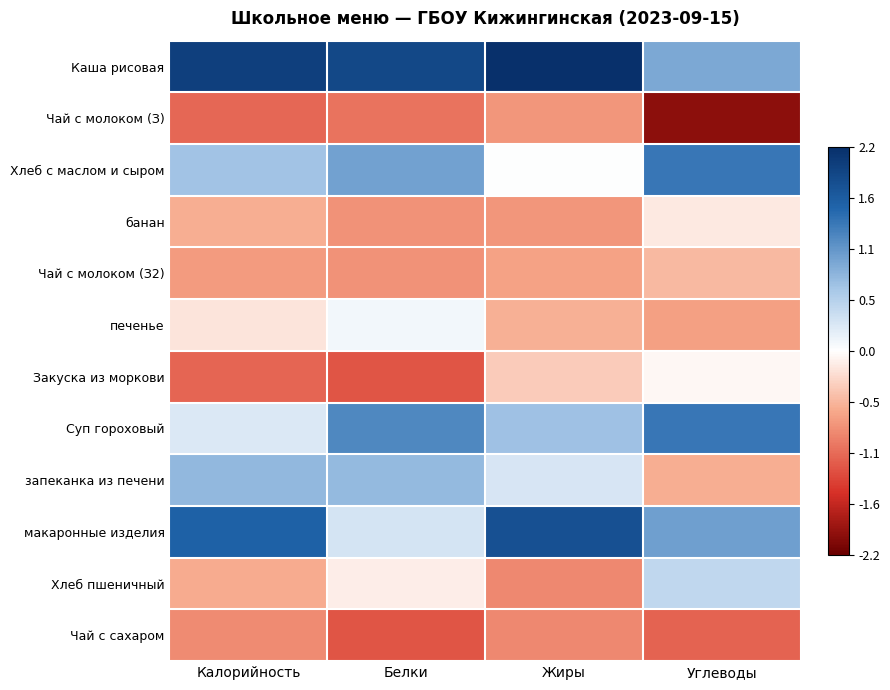

Reading left to right, list all the values displayed in this chart.

Каша рисовая: Калорийность=2.0	Белки=1.9	Жиры=2.2	Углеводы=0.9
Чай с молоком (З): Калорийность=-1.1	Белки=-1.0	Жиры=-0.8	Углеводы=-1.9
Хлеб с маслом и сыром: Калорийность=0.7	Белки=1.0	Жиры=0.0	Углеводы=1.4
банан: Калорийность=-0.6	Белки=-0.8	Жиры=-0.8	Углеводы=-0.2
Чай с молоком (З2): Калорийность=-0.7	Белки=-0.8	Жиры=-0.7	Углеводы=-0.5
печенье: Калорийность=-0.2	Белки=0.1	Жиры=-0.6	Углеводы=-0.7
Закуска из моркови: Калорийность=-1.1	Белки=-1.2	Жиры=-0.4	Углеводы=-0.1
Суп гороховый: Калорийность=0.3	Белки=1.2	Жиры=0.7	Углеводы=1.4
запеканка из печени: Калорийность=0.8	Белки=0.8	Жиры=0.3	Углеводы=-0.6
макаронные изделия: Калорийность=1.6	Белки=0.3	Жиры=1.8	Углеводы=1.0
Хлеб пшеничный: Калорийность=-0.6	Белки=-0.1	Жиры=-0.9	Углеводы=0.5
Чай с сахаром: Калорийность=-0.9	Белки=-1.2	Жиры=-0.9	Углеводы=-1.1